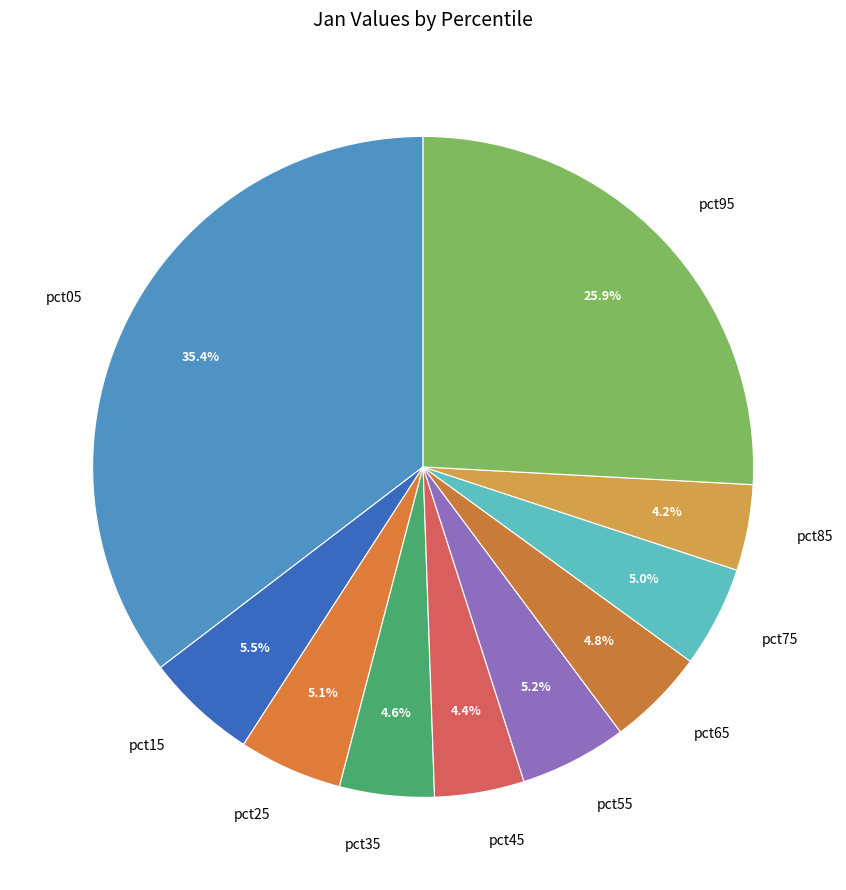

Which slice is the largest?

pct05